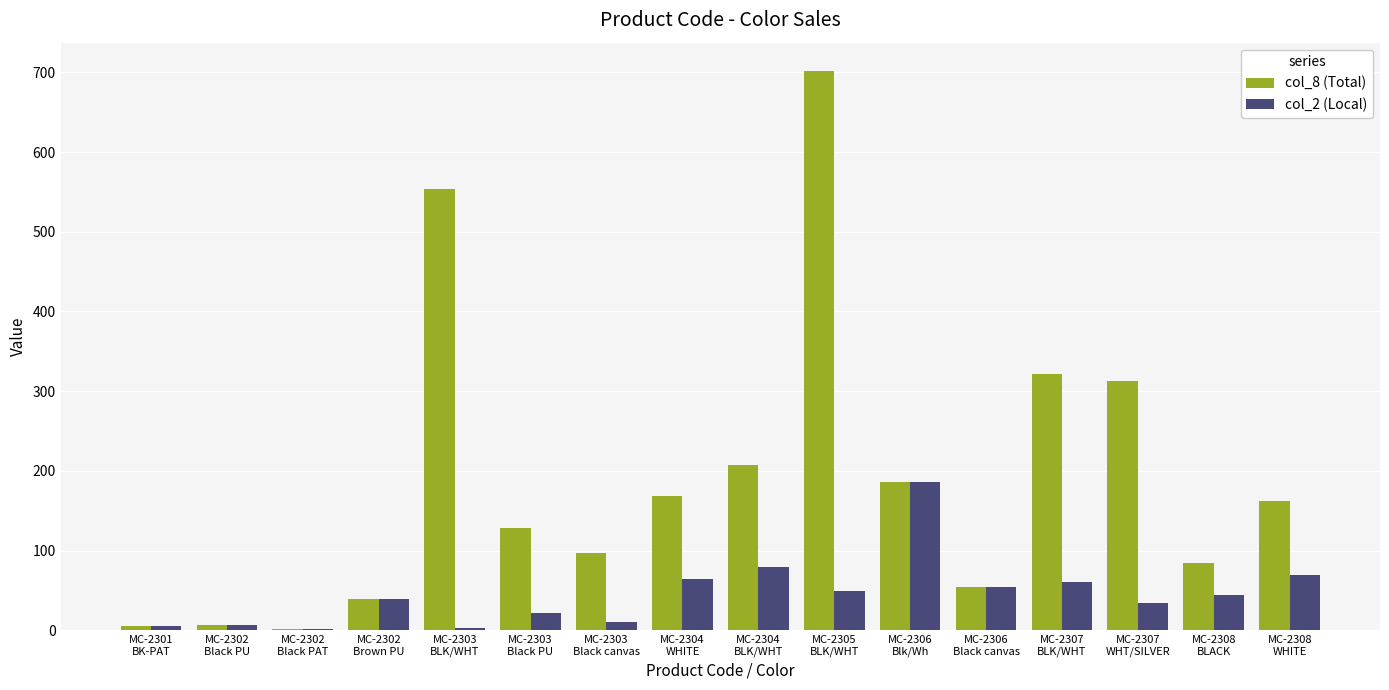

Which series has the largest total across all categories?

col_8 (Total)